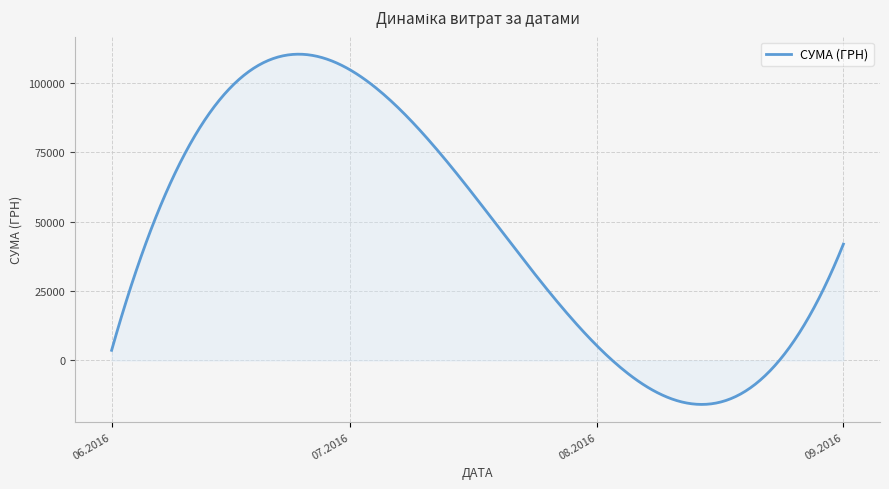

What is the difference between the maximum and minimum values?

126262.1